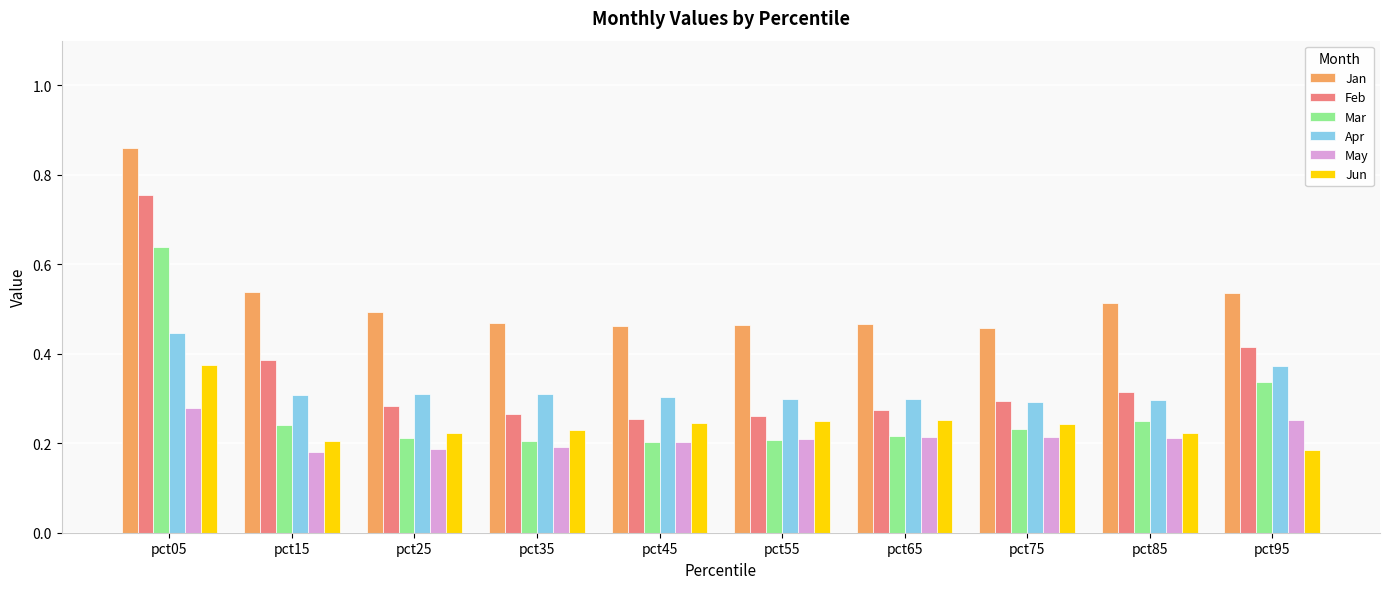

The value of Apr at pct75 is 0.3. True or false?

True